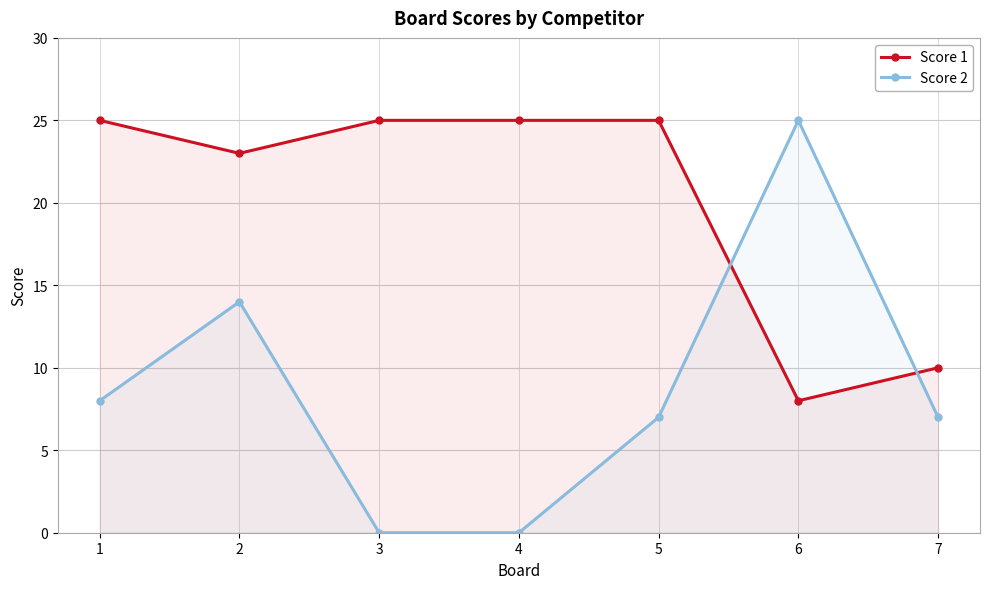

True or false: Score 2 has a value of 2 at 5.

False